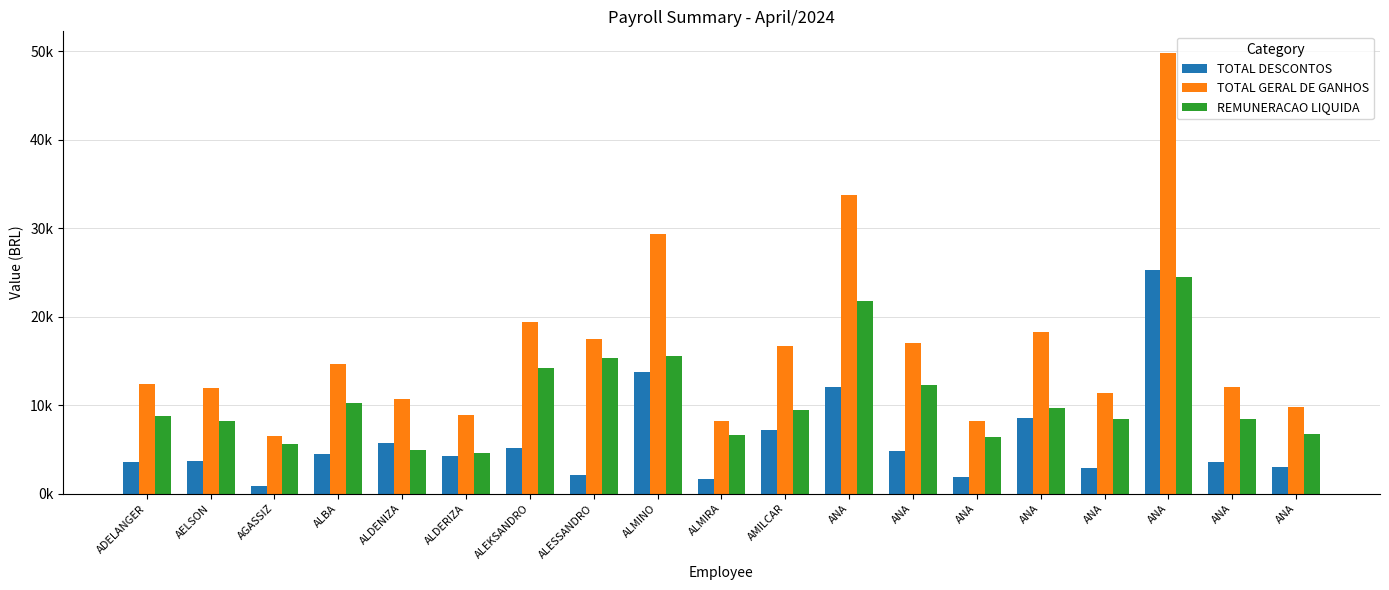

What is the total value across all series at ALMIRA?

16528.0